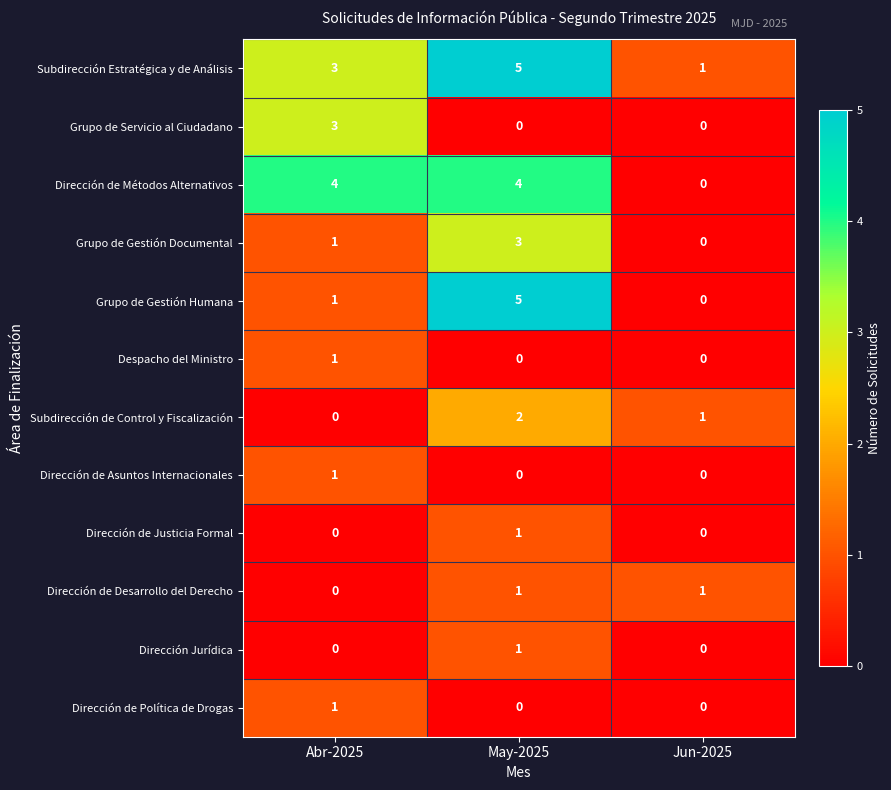

Between Abr-2025 and Jun-2025, which series saw the biggest shift?

Dirección de Métodos Alternativos